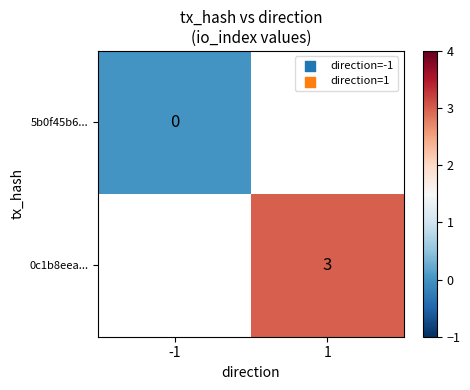

Which has a higher value, -1 or 1?

1